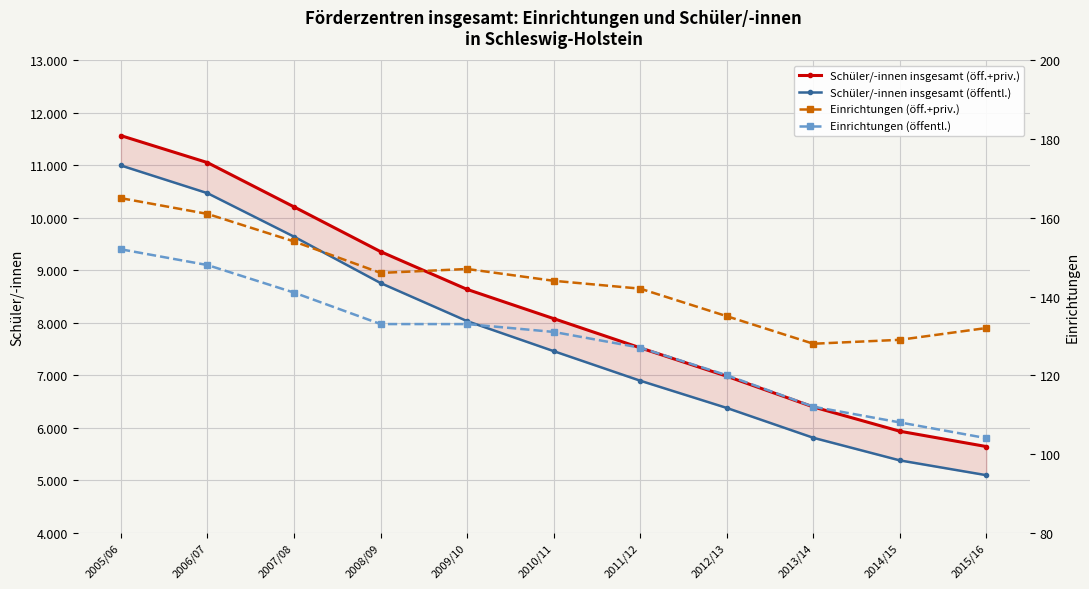

What is the difference between the Einrichtungen (öffentl.) values at 2008/09 and 2005/06?

19